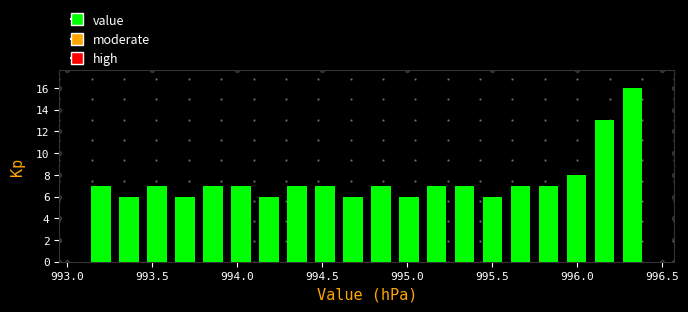

Around what value on the x-axis is the tallest bar? Give the approximate position of its centre, as read against the axis.

996.35